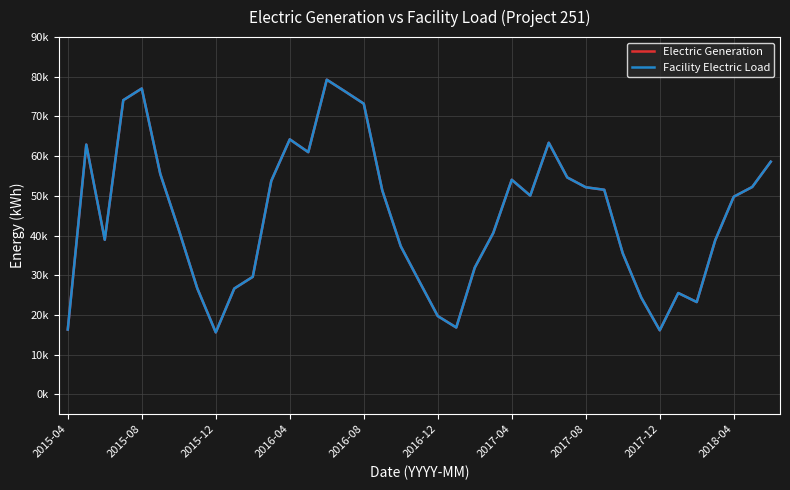

Does the chart have visible grid lines?

Yes